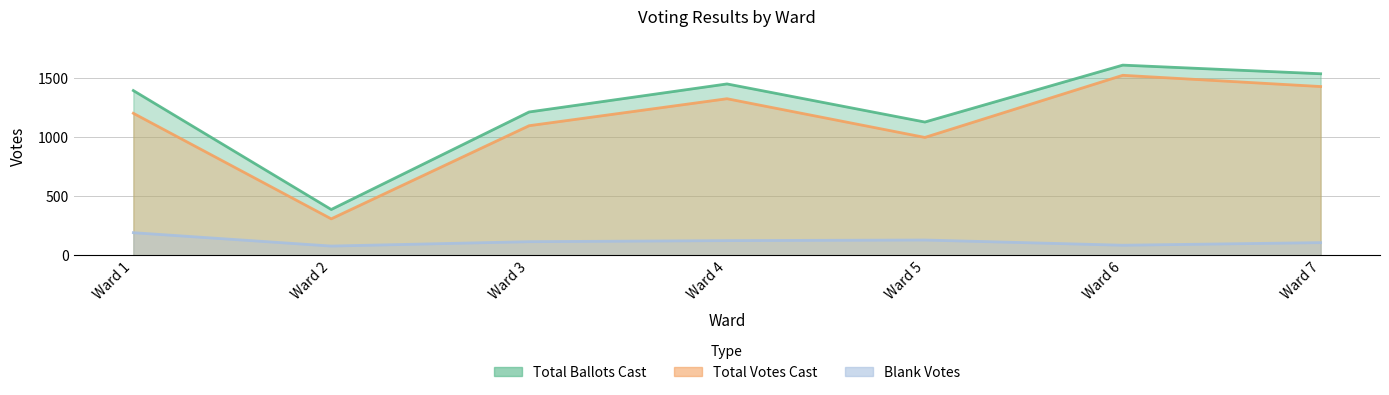

What is the smallest value displayed?

79